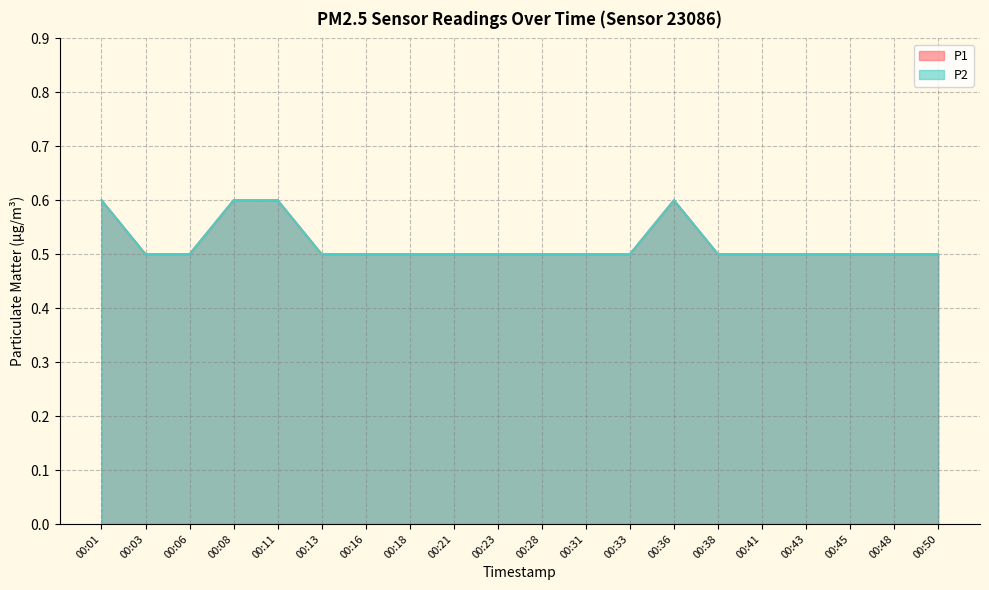

True or false: P1 has more than 2 interior local peaks.

False